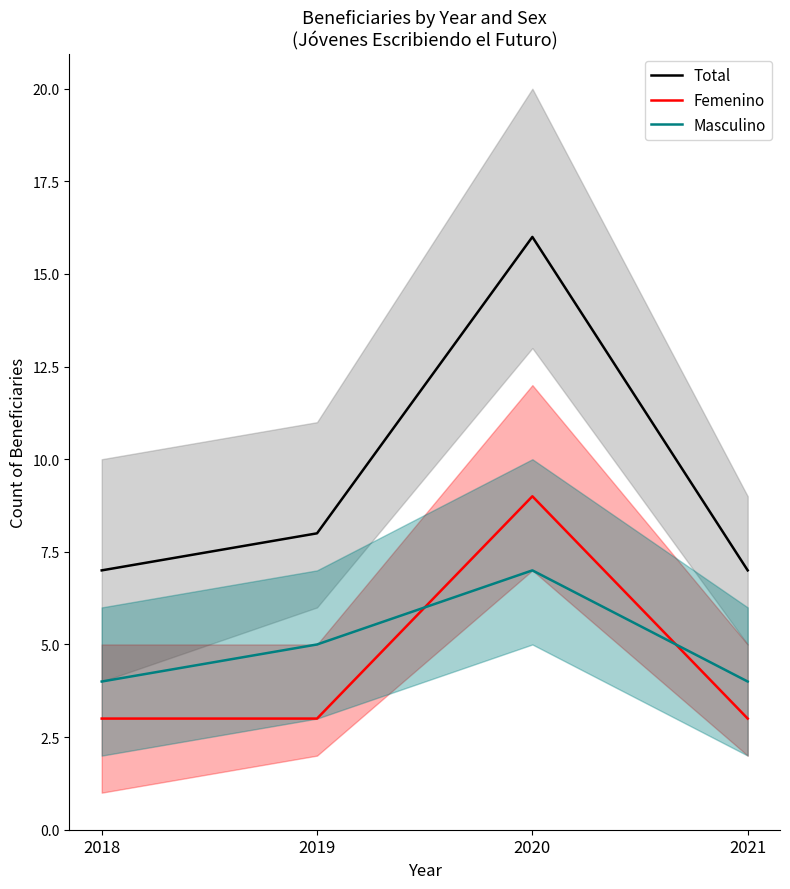

True or false: Total and Femenino intersect in this chart.

False